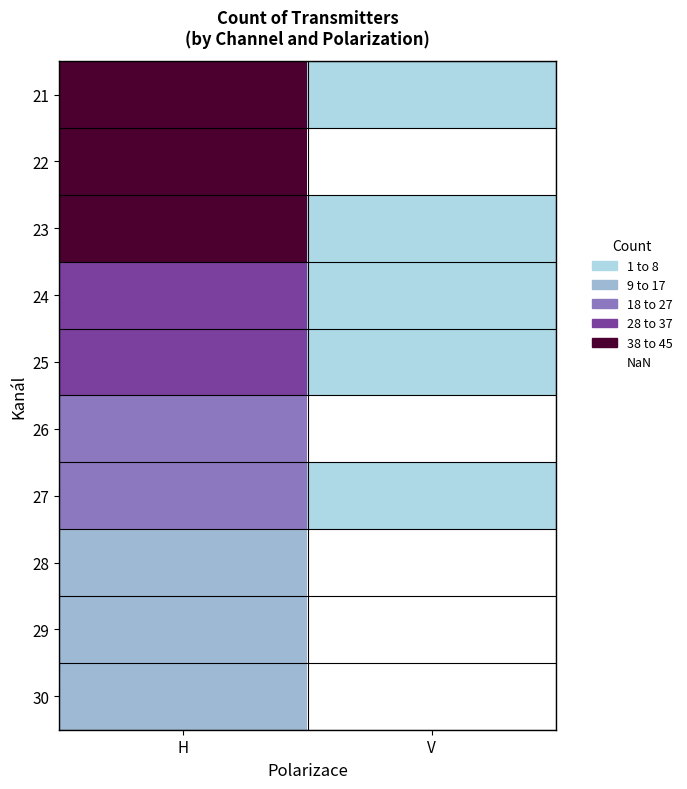

Which has a higher value, H or V?

H